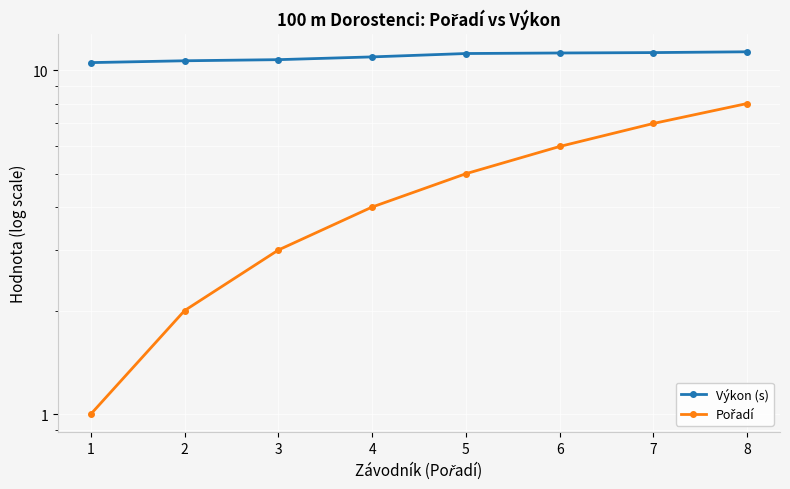

What is the lowest value of the Výkon (s) series?

10.5